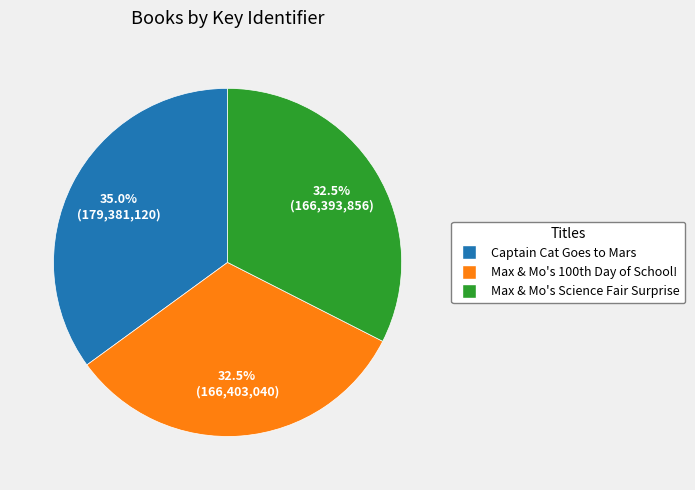

What is the largest slice in the pie chart?

Captain Cat Goes to Mars